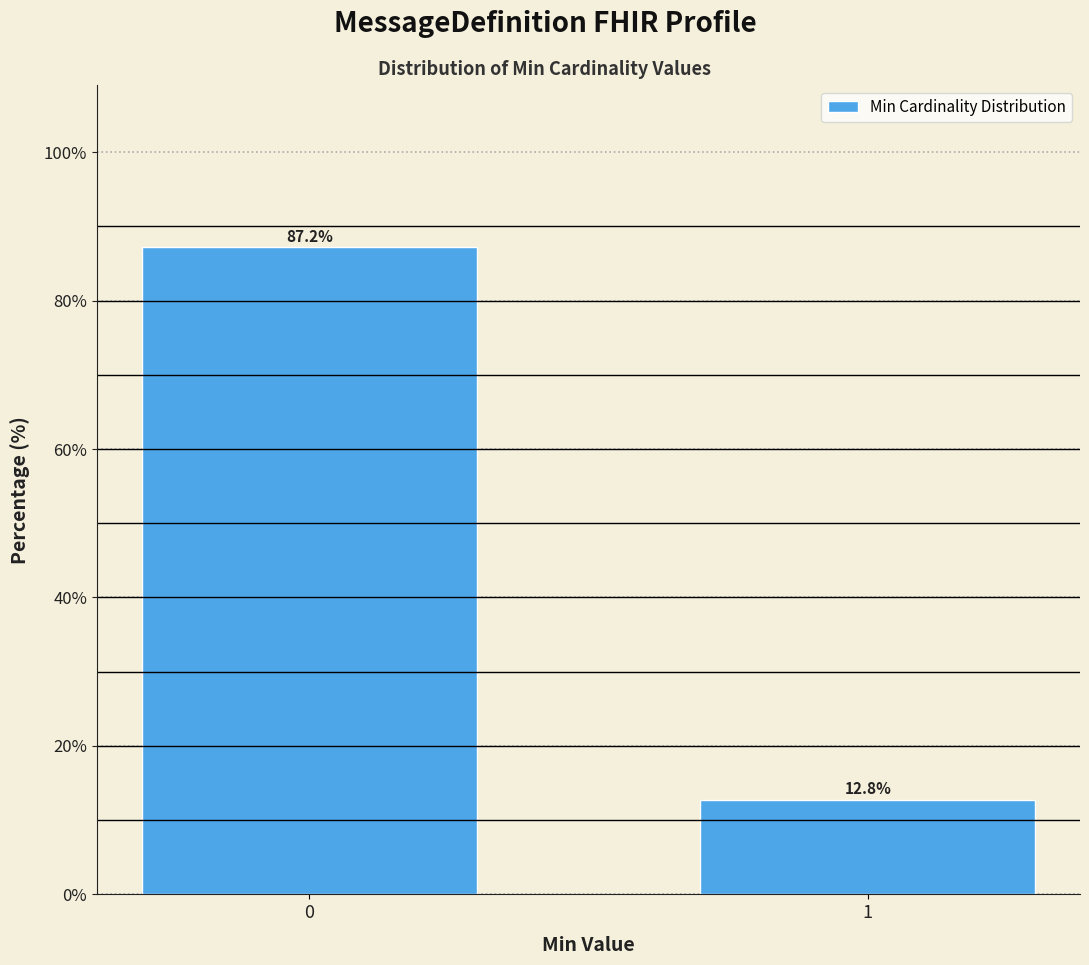

Reading left to right, transcribe all the data shown in this chart.

87.2	12.8